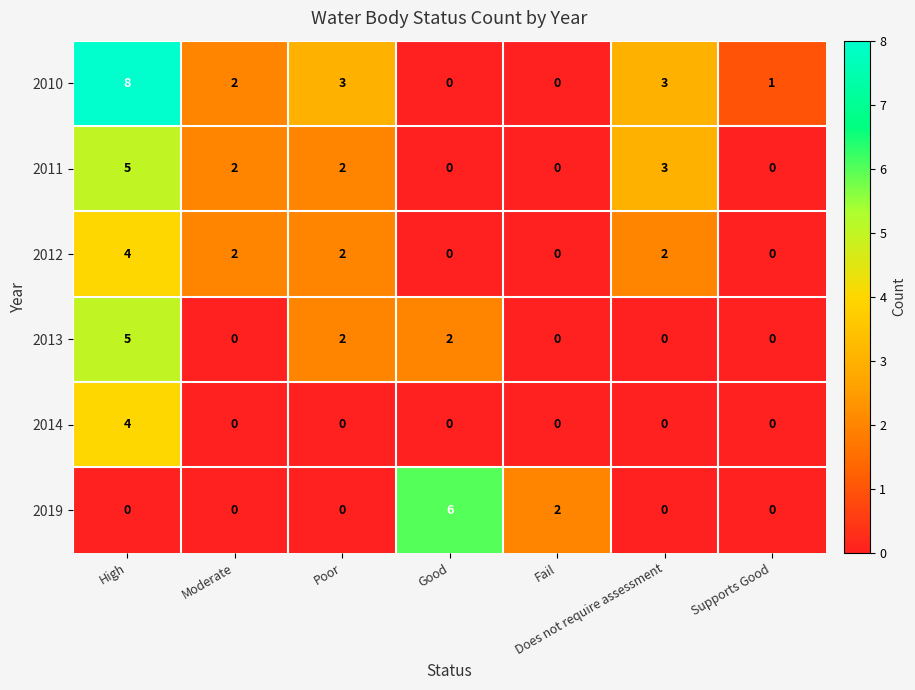

What is the difference between the second highest and second lowest values in the 2011 series?

3